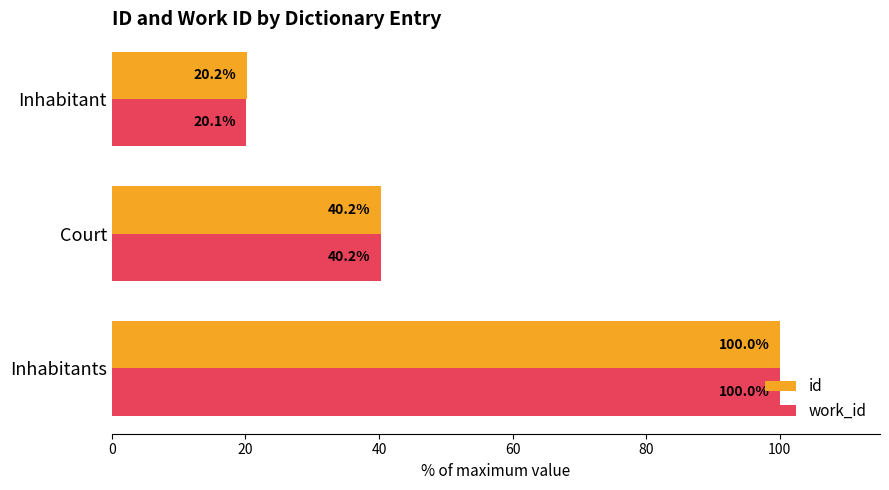

Which series has the largest range (max minus min)?

work_id